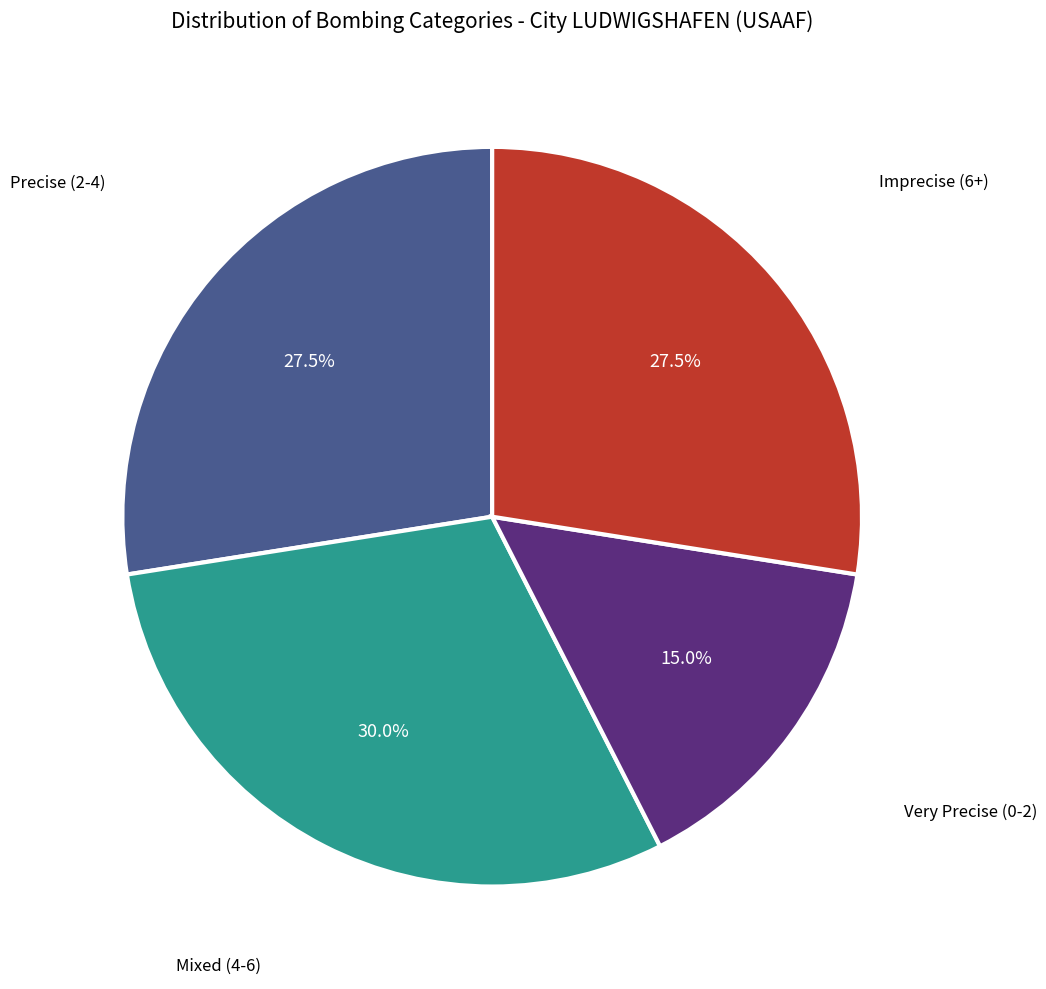

Does any single category account for the majority?

No